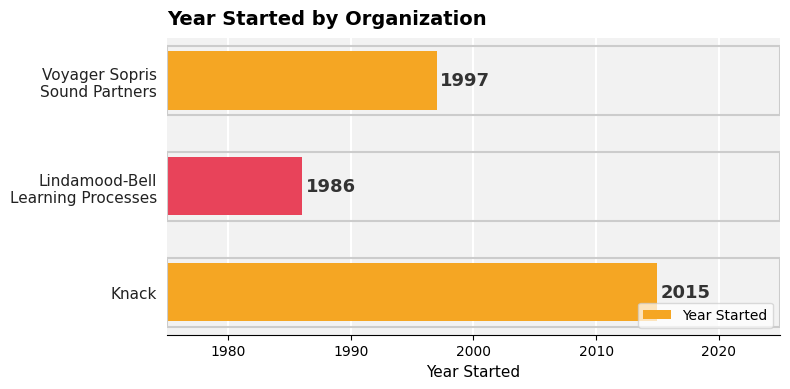

What is the greatest value displayed?

2015